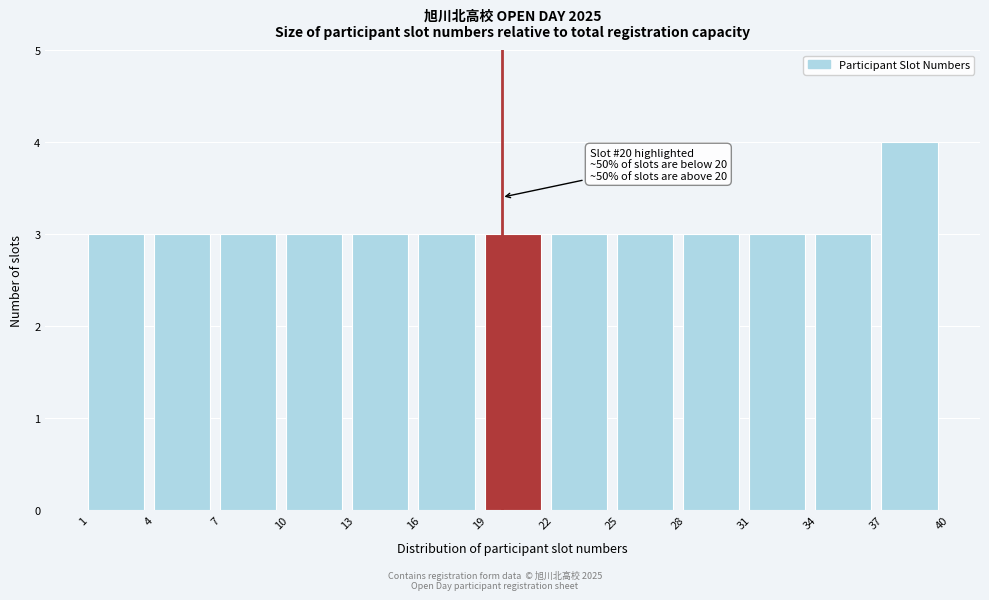

Which range on the x-axis has the tallest bar?

37 to 40